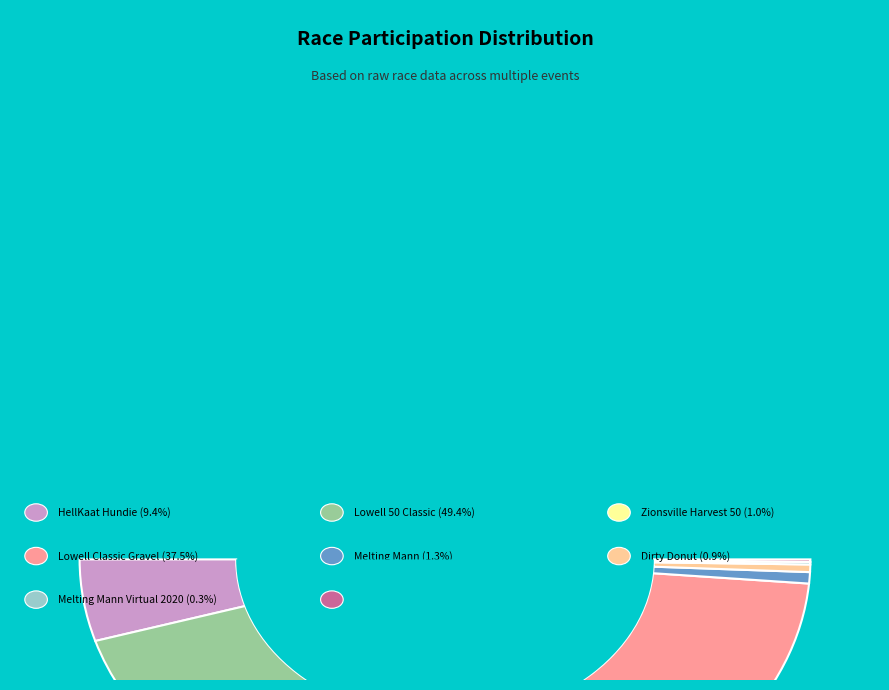

Between Melting Mann and Melting Mann - 2021, which is larger?

Melting Mann